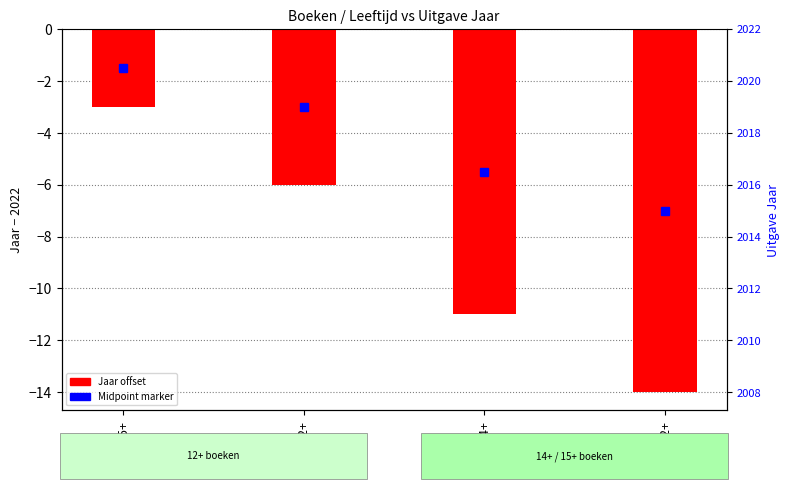

What is the difference between the maximum and minimum values?

11